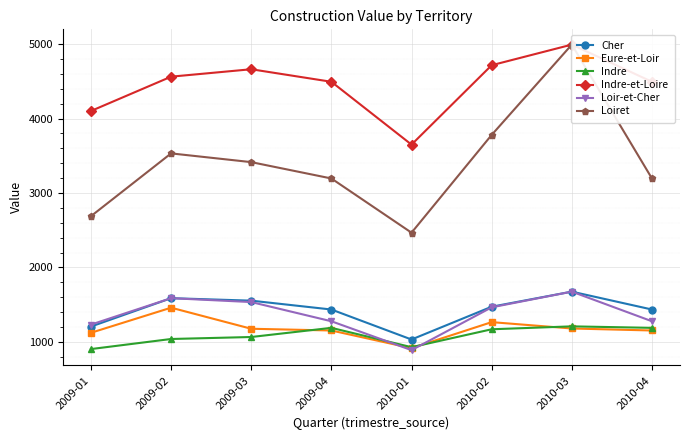

How many values in the Indre series exceed 1170?

4